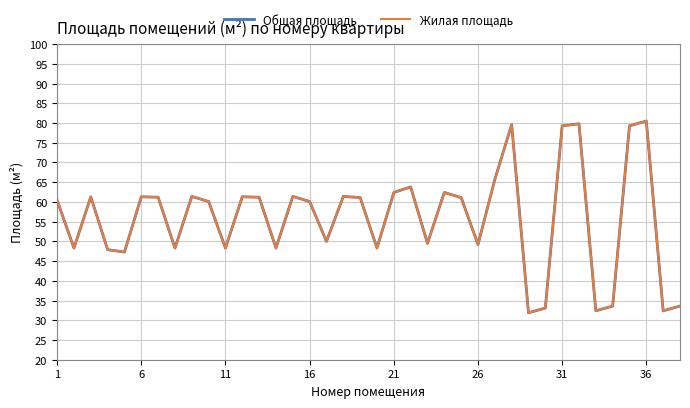

Does the chart have visible grid lines?

Yes